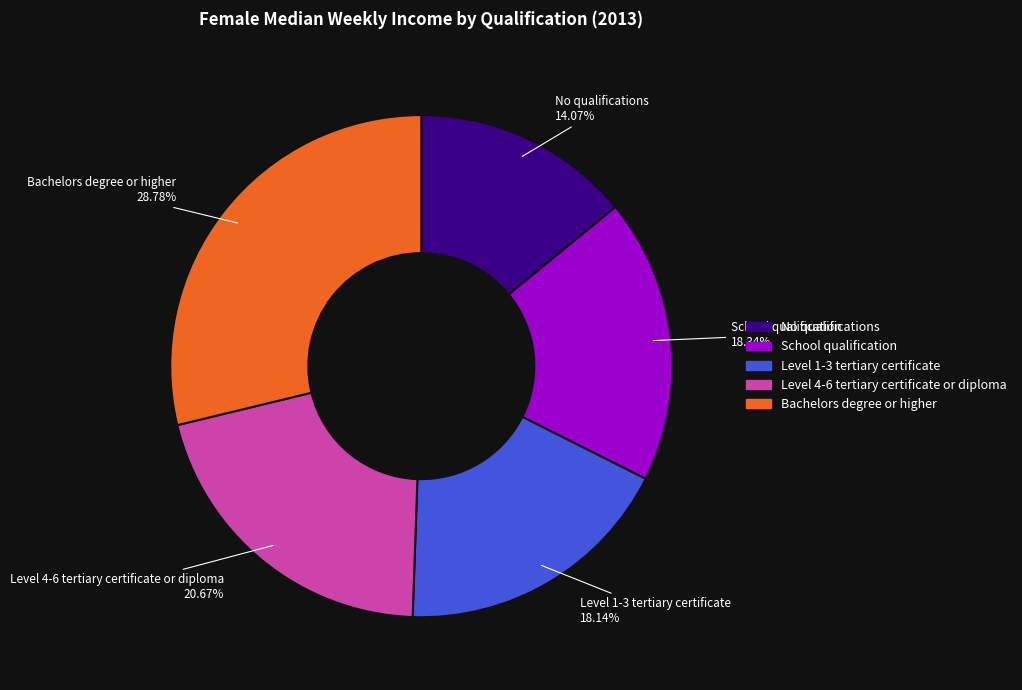

Count the number of slices in the pie.

5